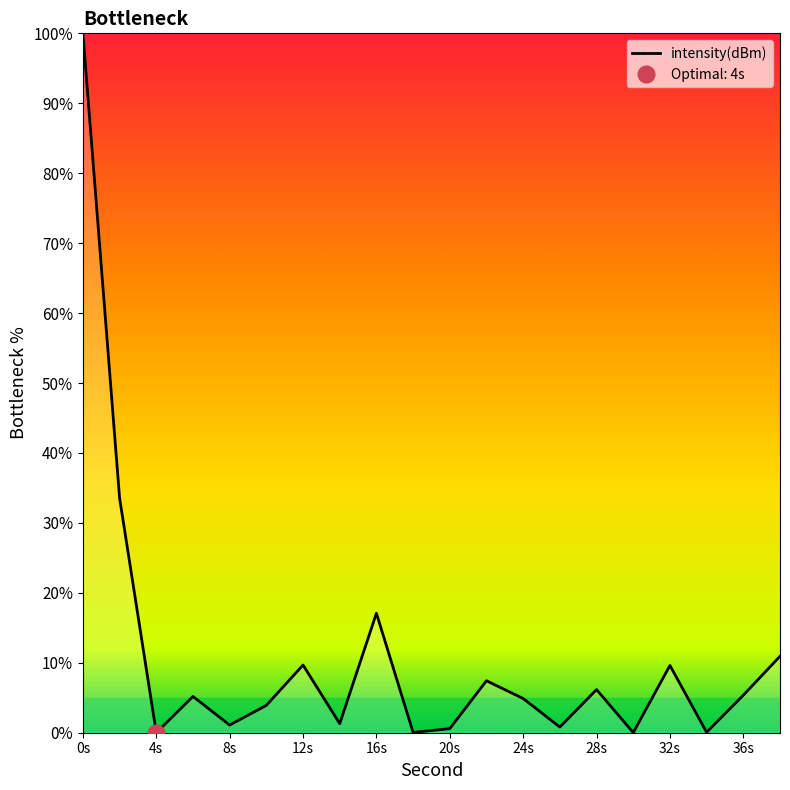

What is the highest value of the intensity(dBm) series?

100.0